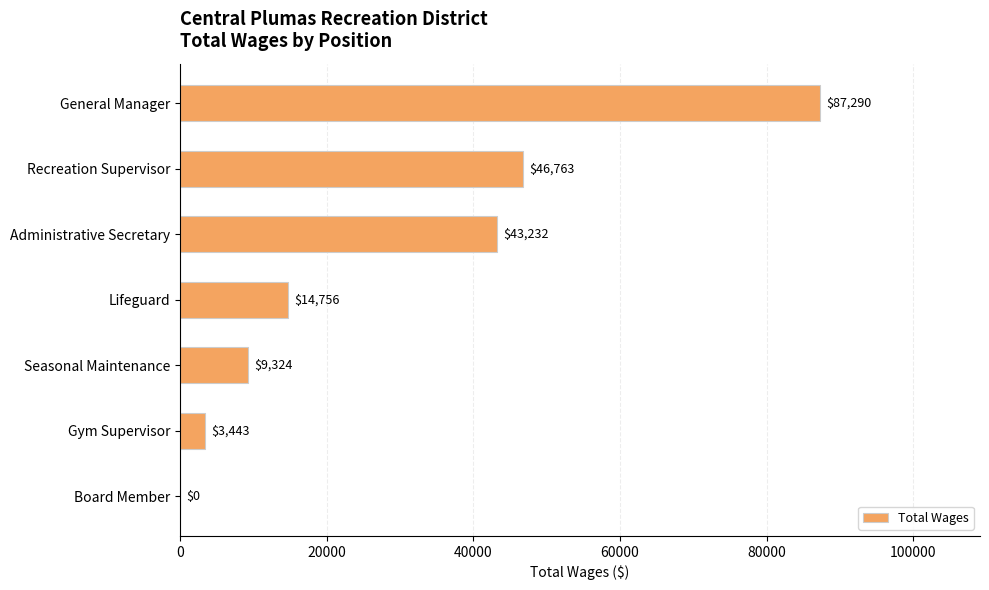

Is it true that the value at Administrative Secretary is 43232?

True